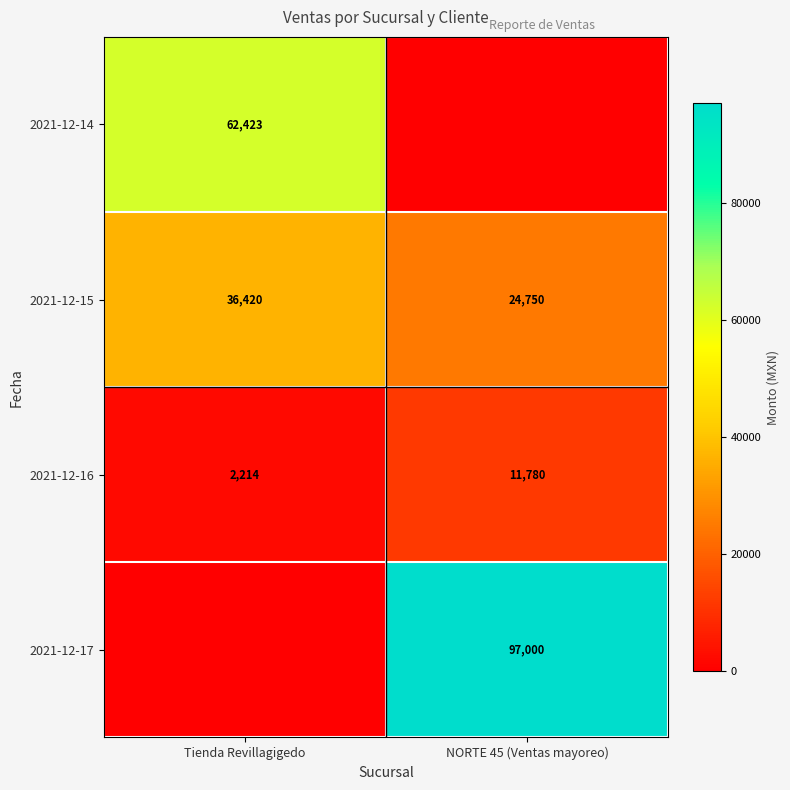

What is the difference between the 2021-12-16 values at NORTE 45 (Ventas mayoreo) and Tienda Revillagigedo?

9566